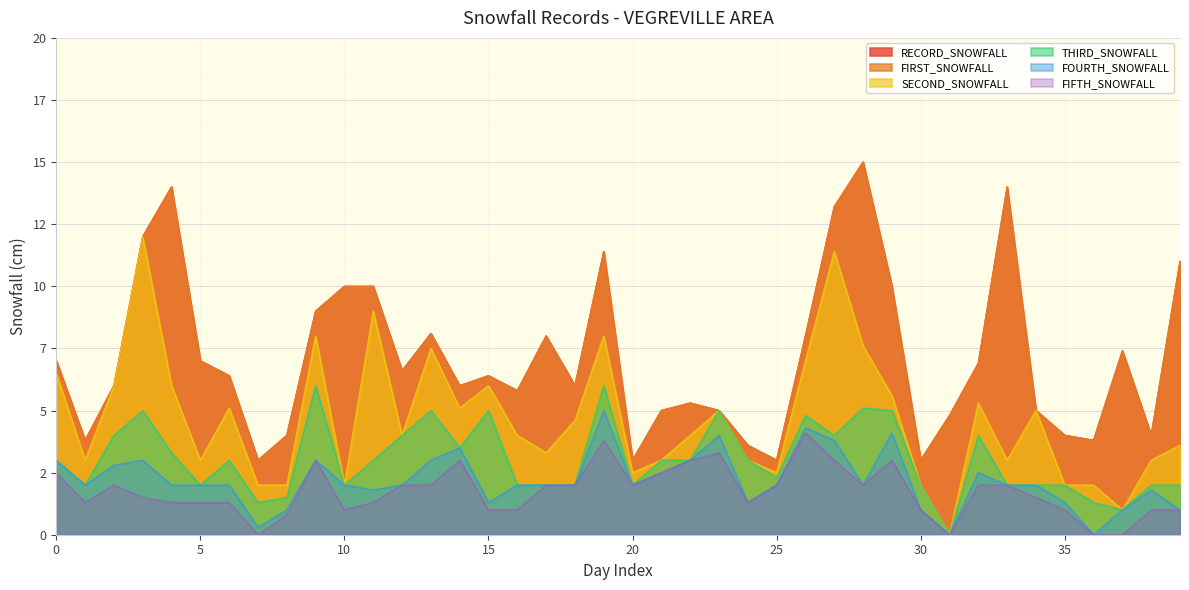

True or false: FIRST_SNOWFALL and RECORD_SNOWFALL cross at least once.

False